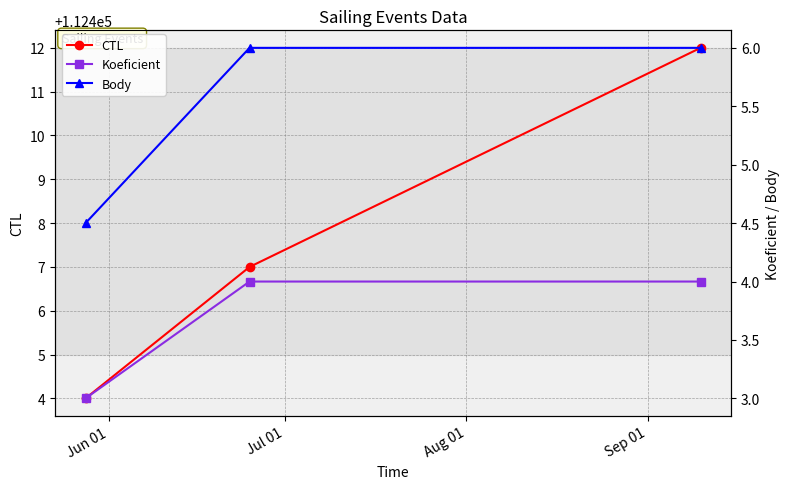

How many series are shown in this chart?

3